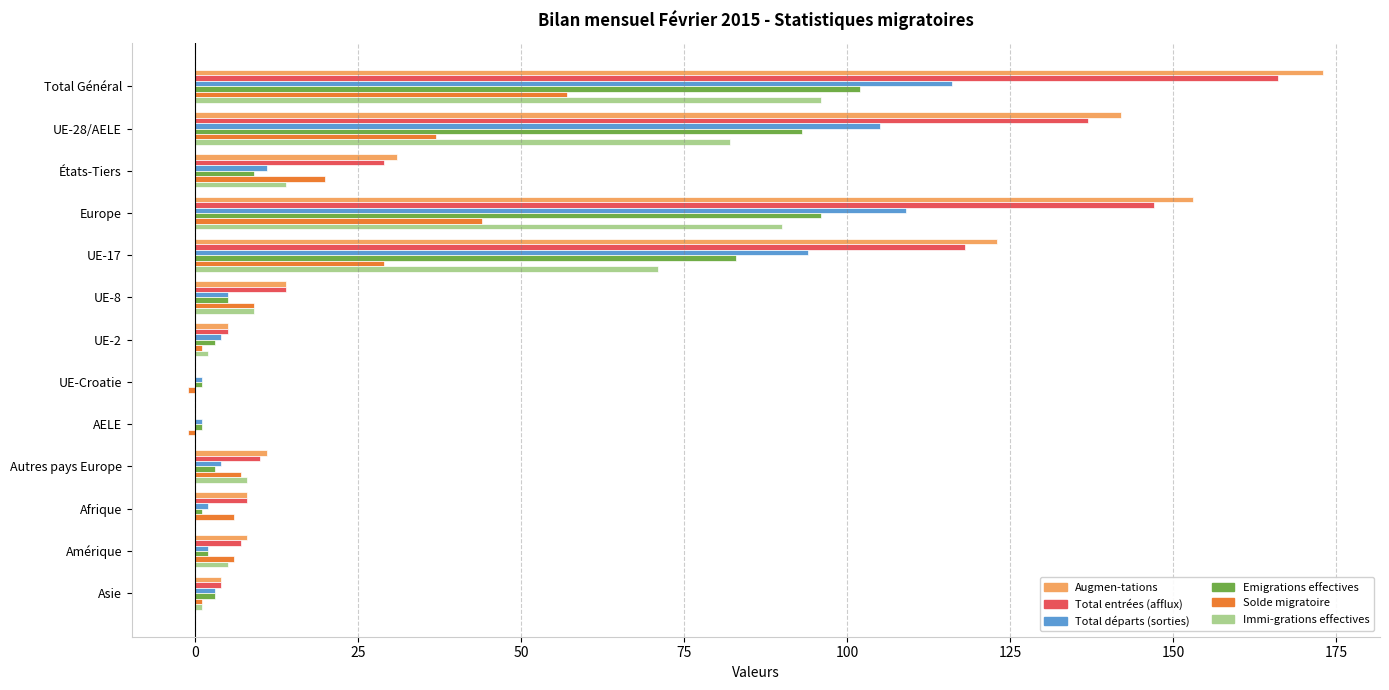

Which series has the largest range (max minus min)?

Augmen-tations